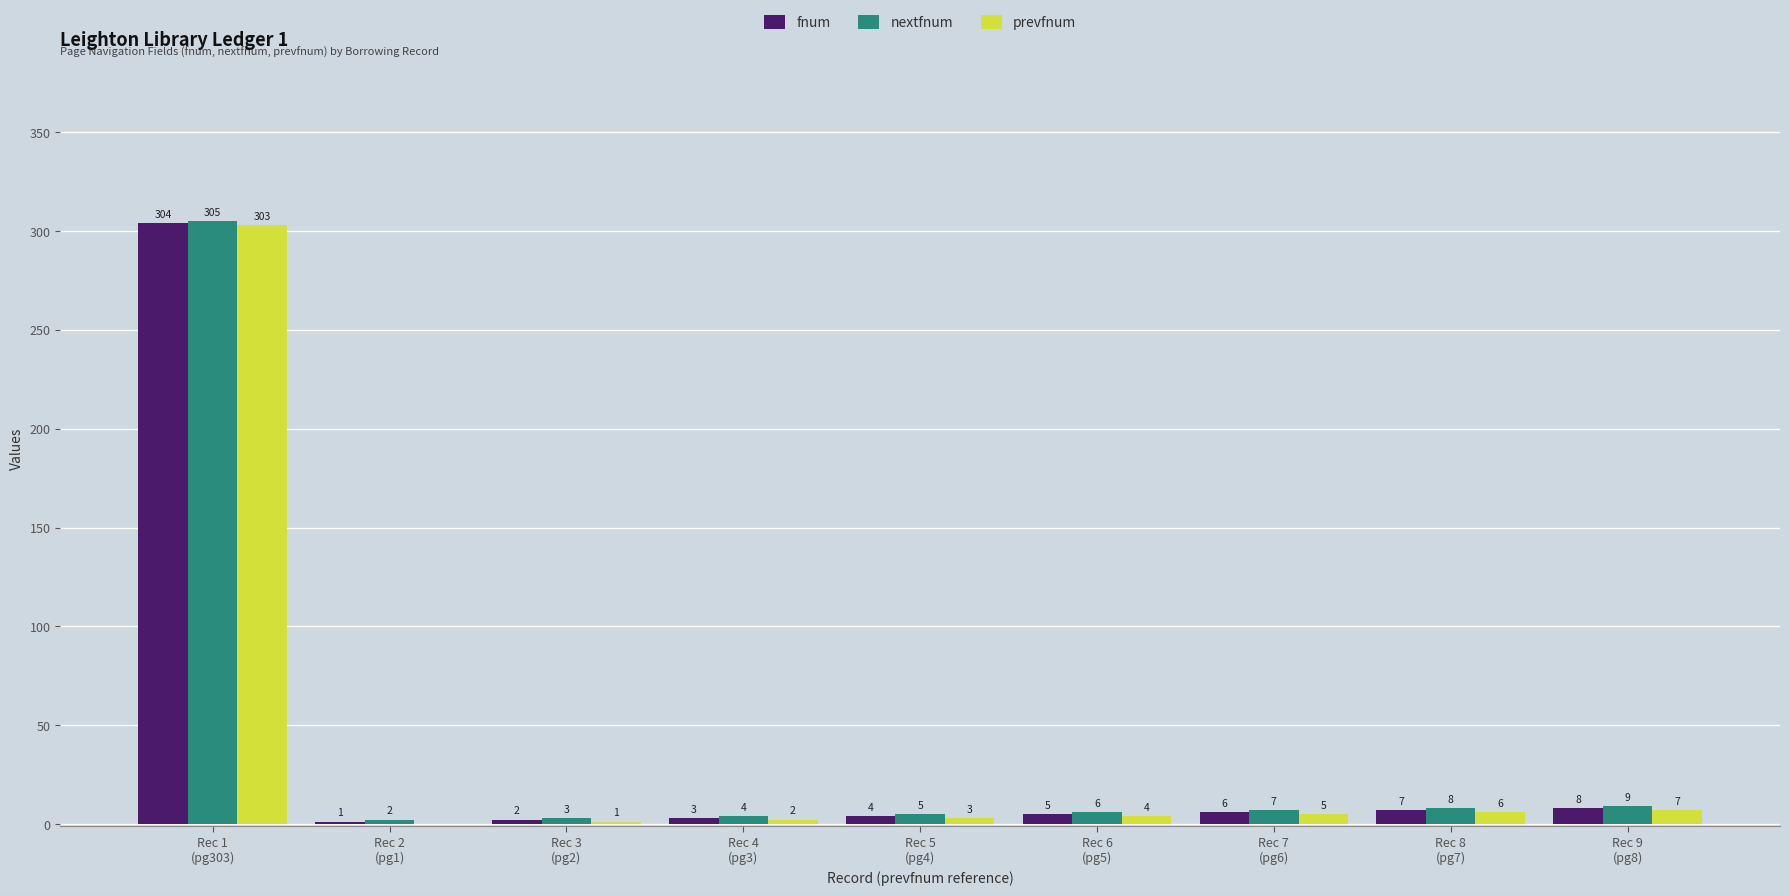

Which series has the largest total across all categories?

nextfnum